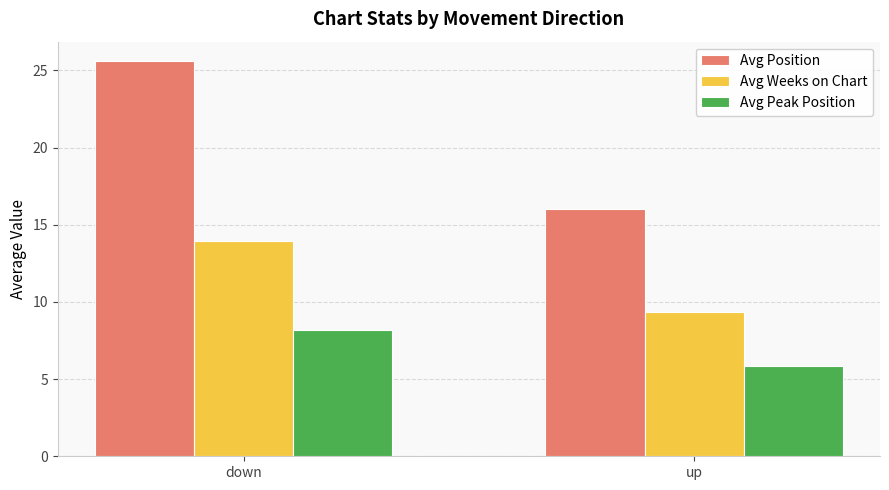

Is it true that Avg Position equals 16.0 at up?

True